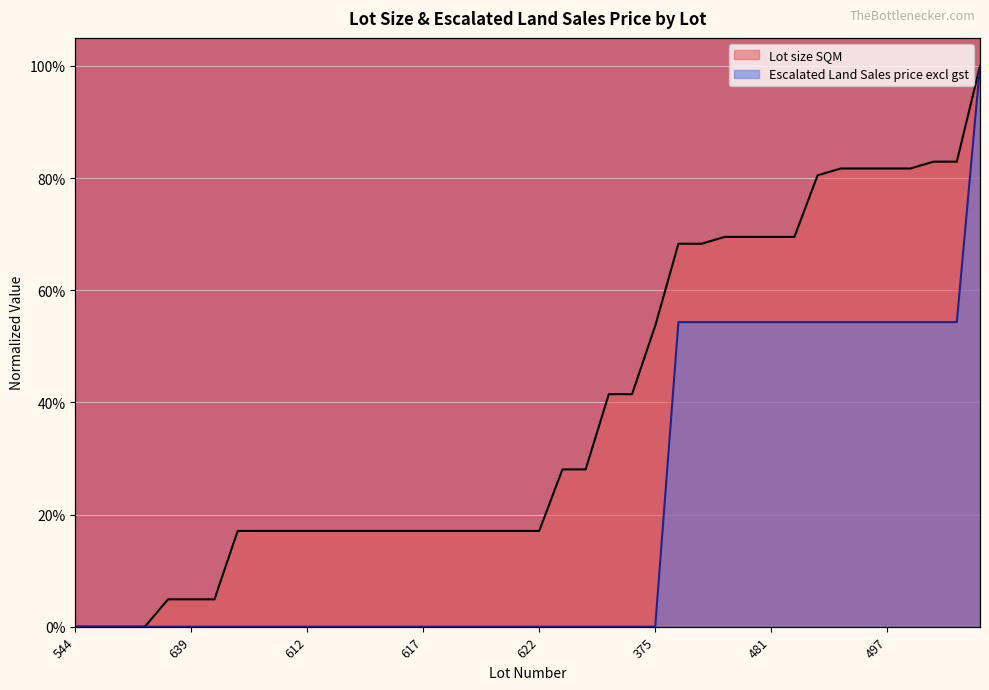

Which series has the largest range (max minus min)?

Lot size SQM